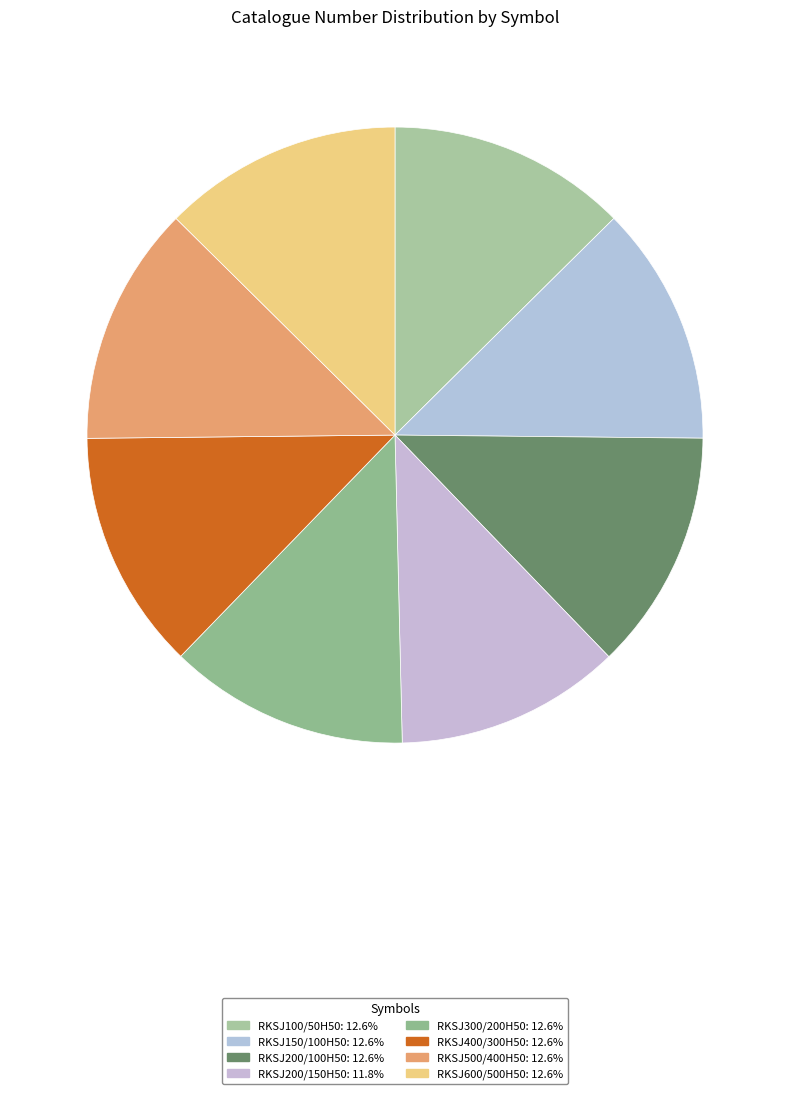

Count the number of slices in the pie.

8